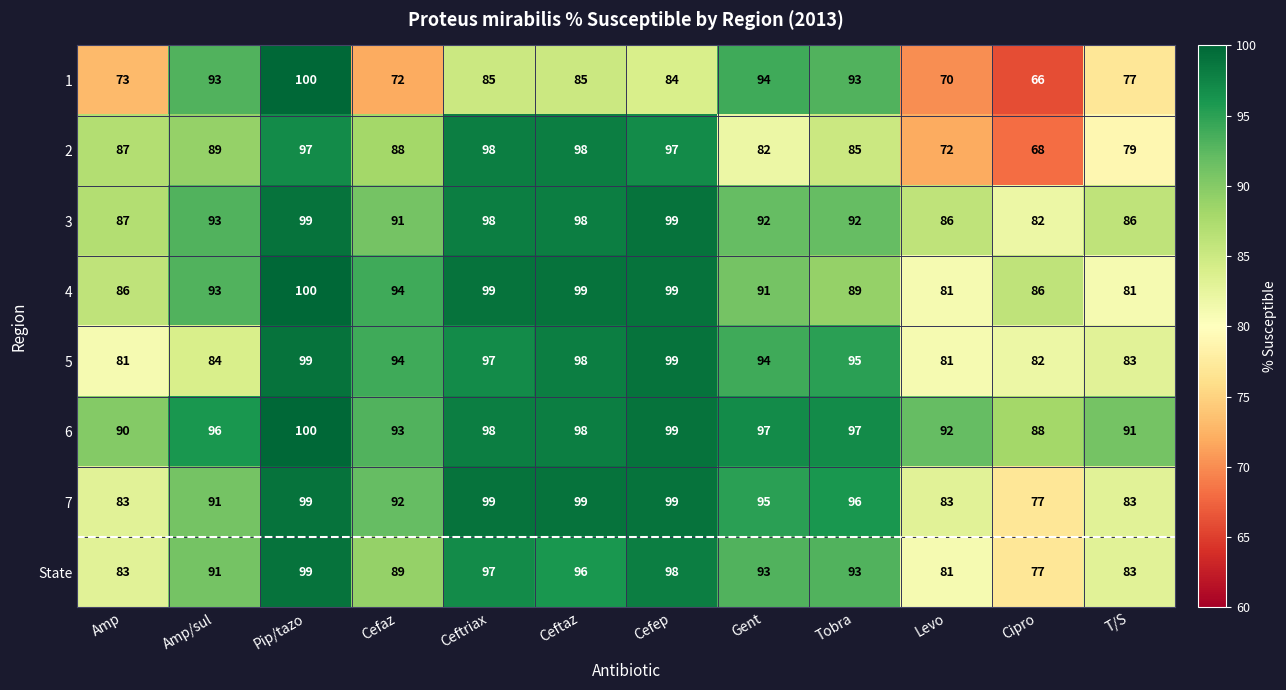

What is the greatest value displayed?

100